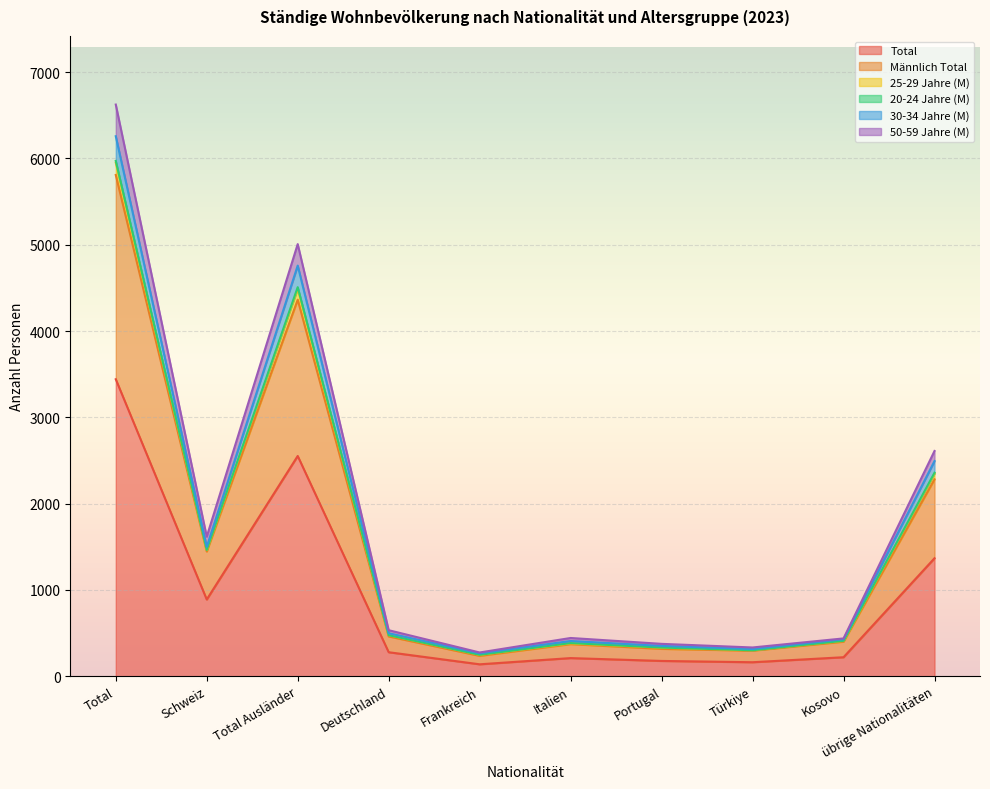

True or false: 50-59 Jahre (M) and Total intersect in this chart.

False